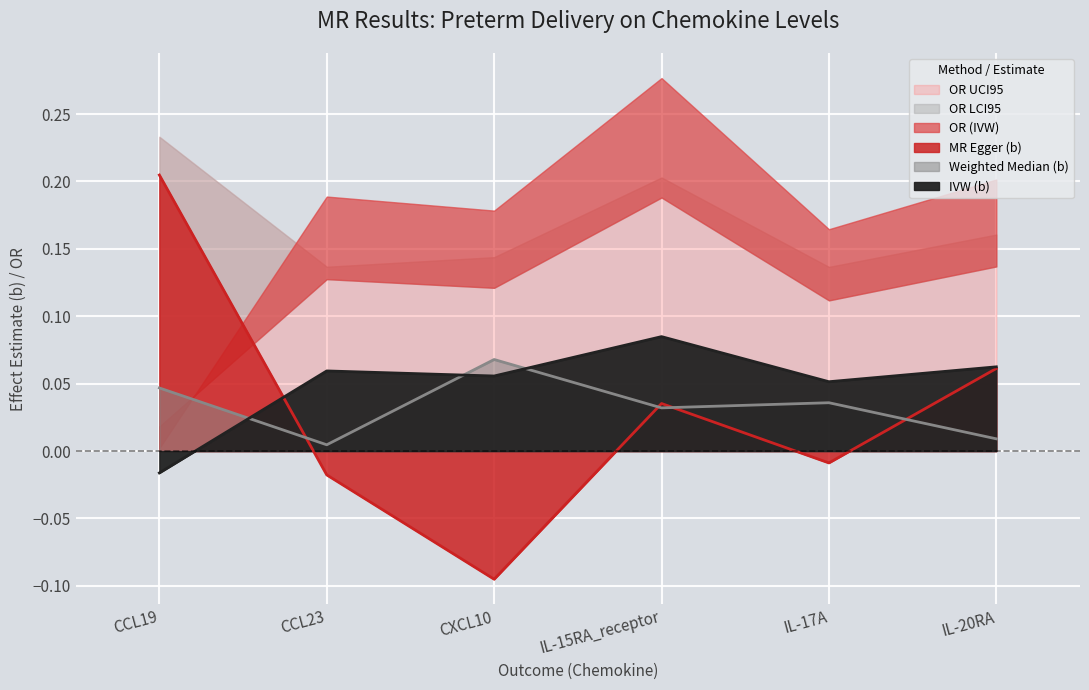

Reading left to right, transcribe all the data shown in this chart.

MR Egger (b): 0.2	-0.0	-0.1	0.0	-0.0	0.1
Weighted Median (b): 0.0	0.0	0.1	0.0	0.0	0.0
IVW (b): -0.0	0.1	0.1	0.1	0.1	0.1